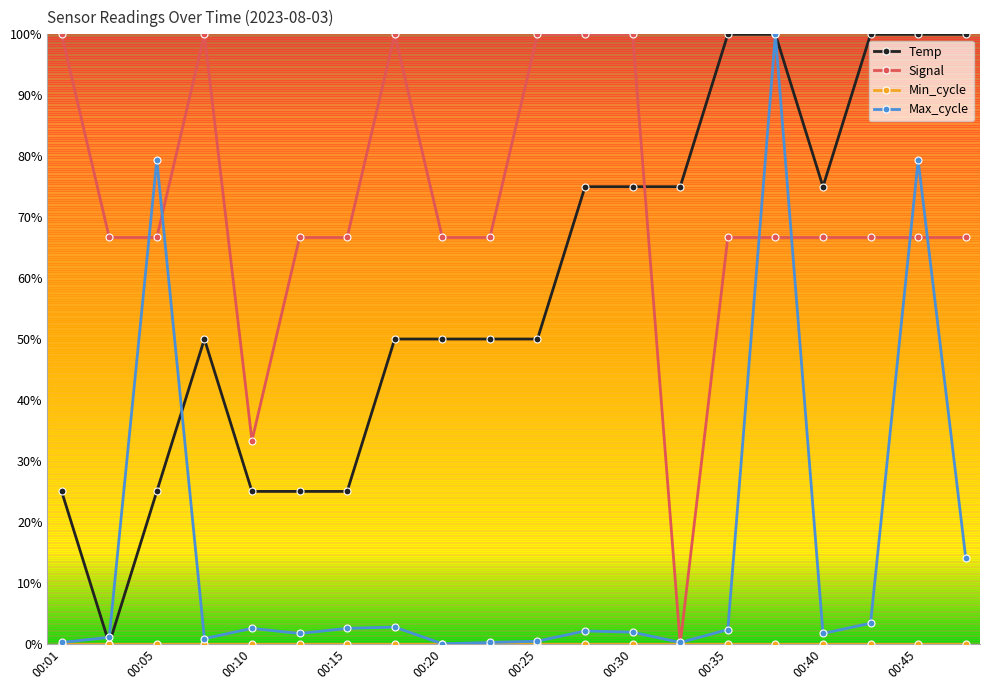

Which category has the highest value in the Temp series?

00:35